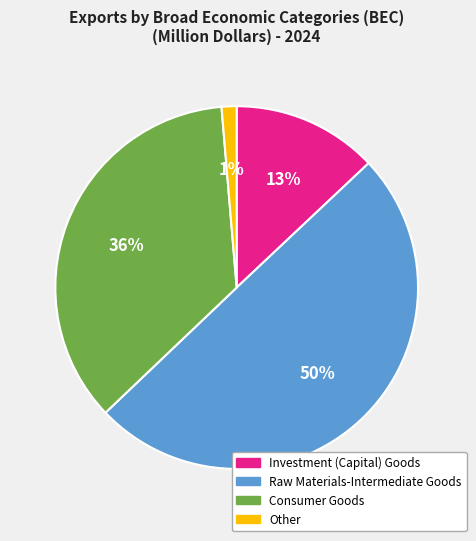

True or false: Raw Materials-Intermediate Goods accounts for 50% of the total.

True